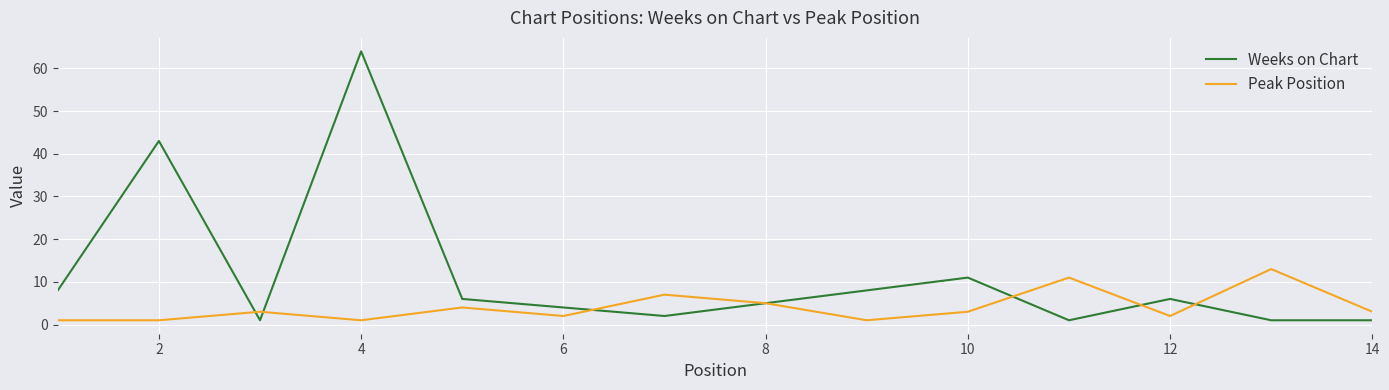

Rank the series by their maximum value, from highest to lowest.

Weeks on Chart, Peak Position